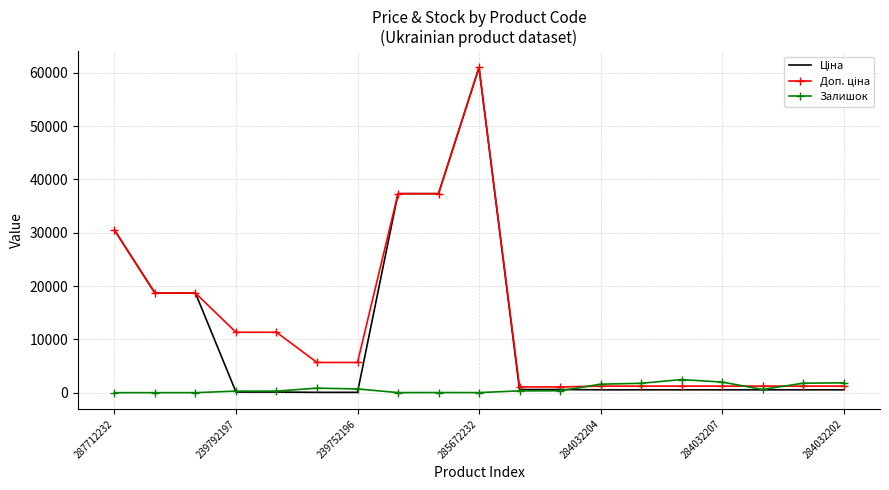

After their last crossing, which series has the higher values: Доп. ціна or Залишок?

Залишок